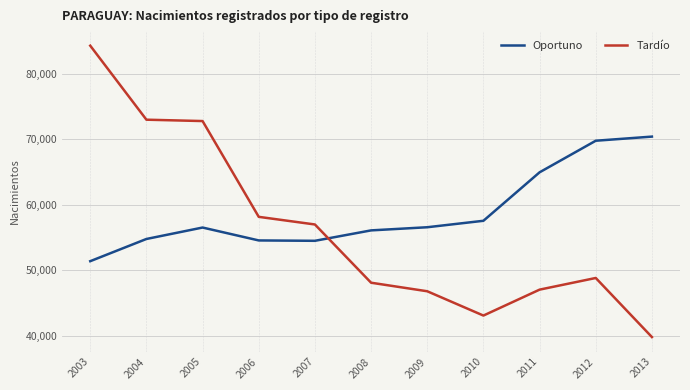

Rank the series by their maximum value, from lowest to highest.

Oportuno, Tardío